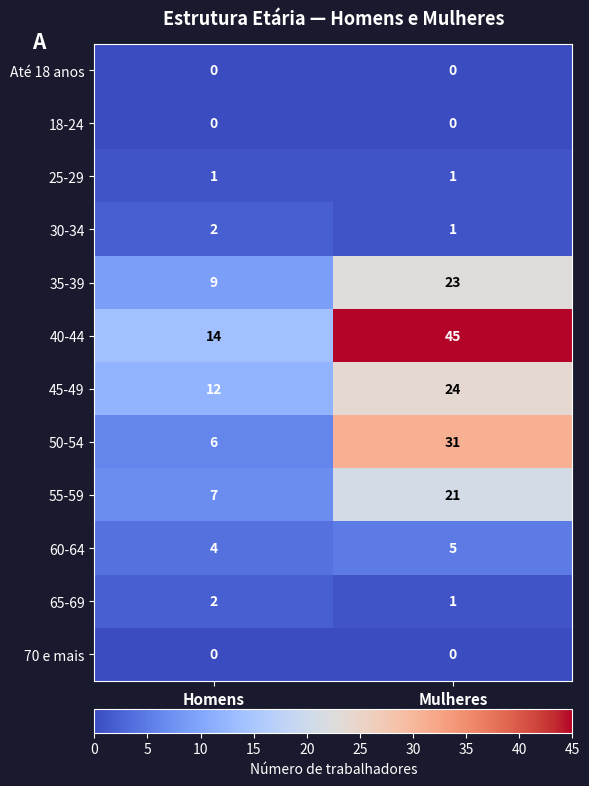

Reading left to right, list all the values displayed in this chart.

Até 18 anos: 0	0
18-24: 0	0
25-29: 1	1
30-34: 2	1
35-39: 9	23
40-44: 14	45
45-49: 12	24
50-54: 6	31
55-59: 7	21
60-64: 4	5
65-69: 2	1
70 e mais: 0	0